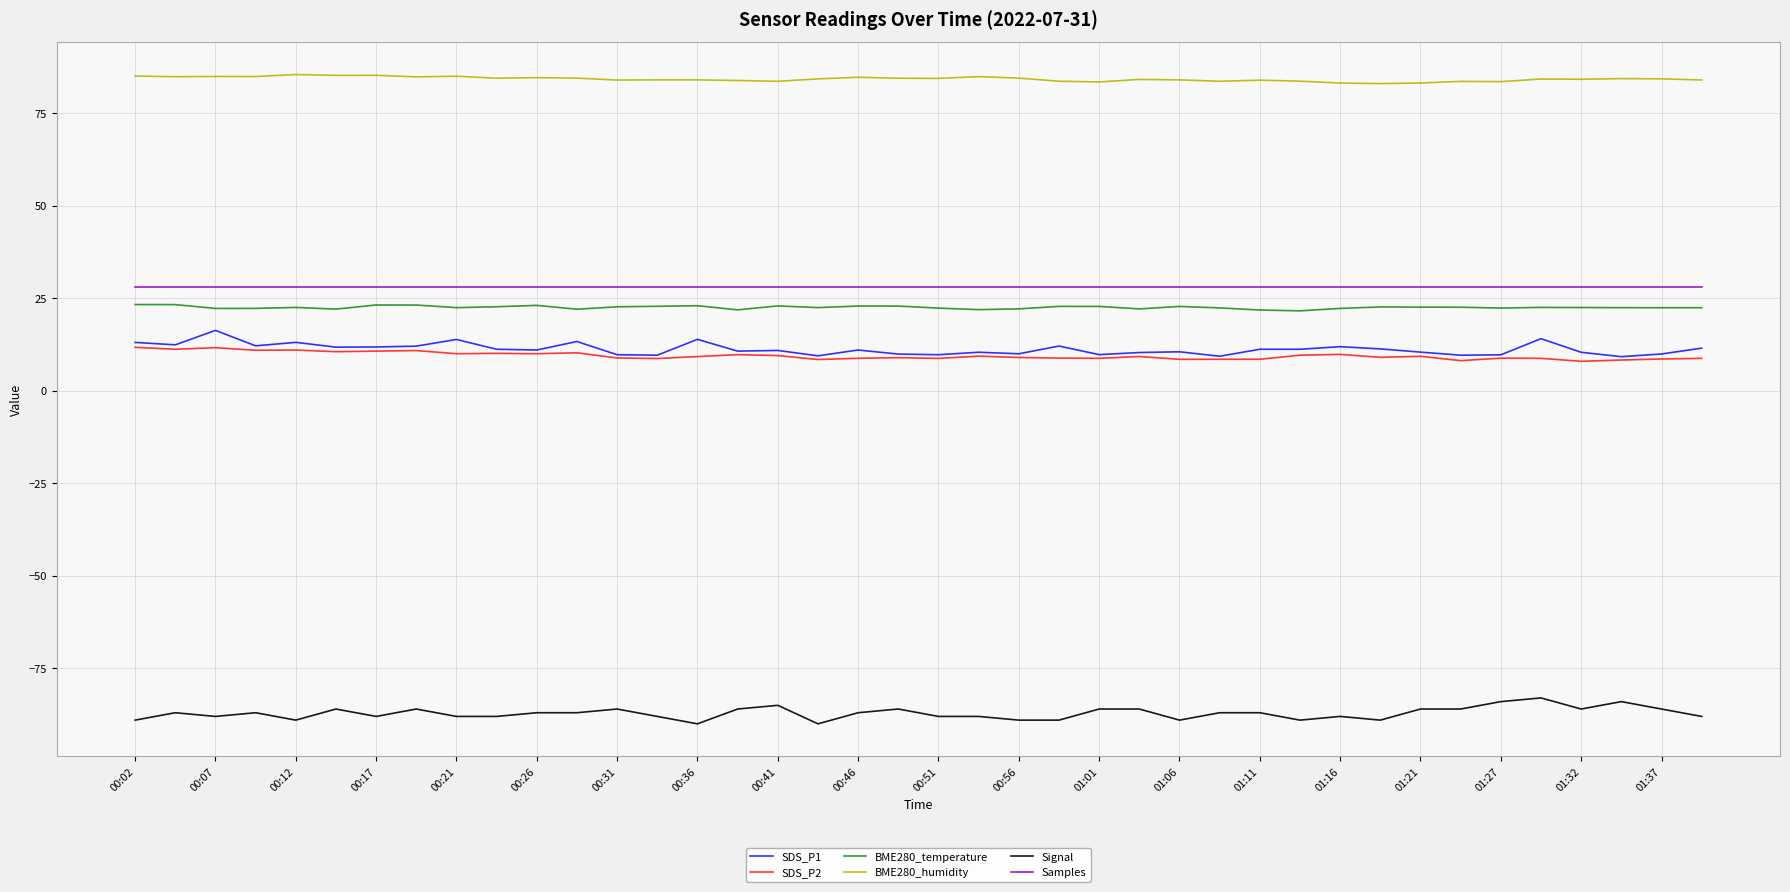

What is the minimum value for SDS_P1?

9.2